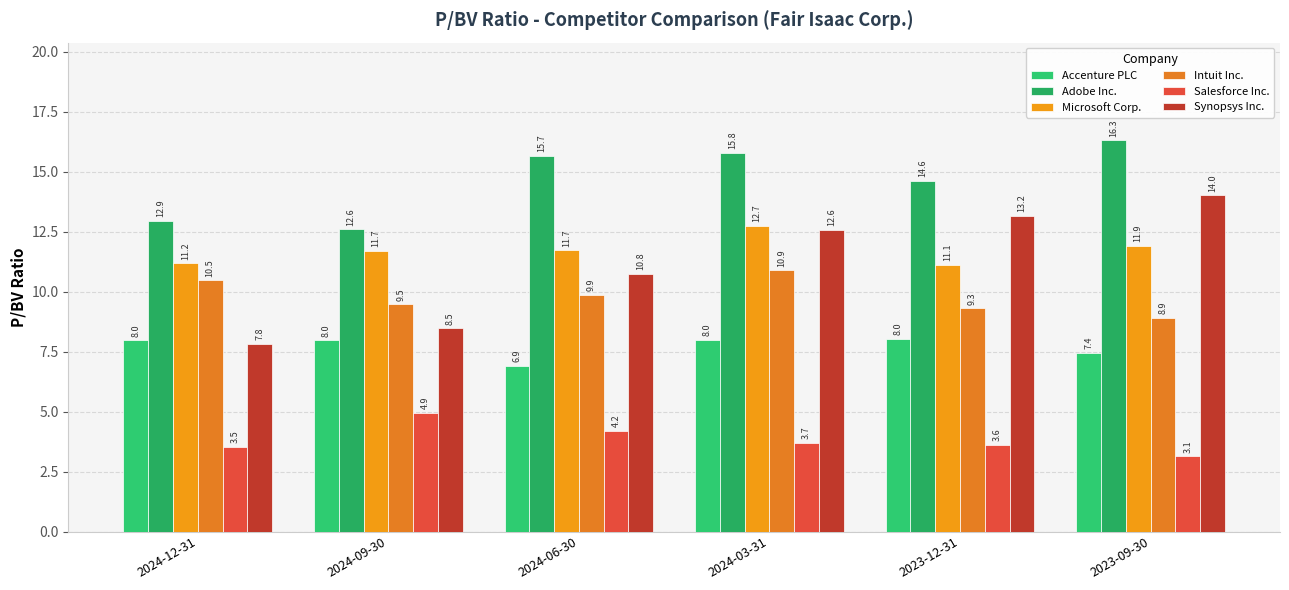

At which label does Intuit Inc. first exceed 9?

2024-12-31